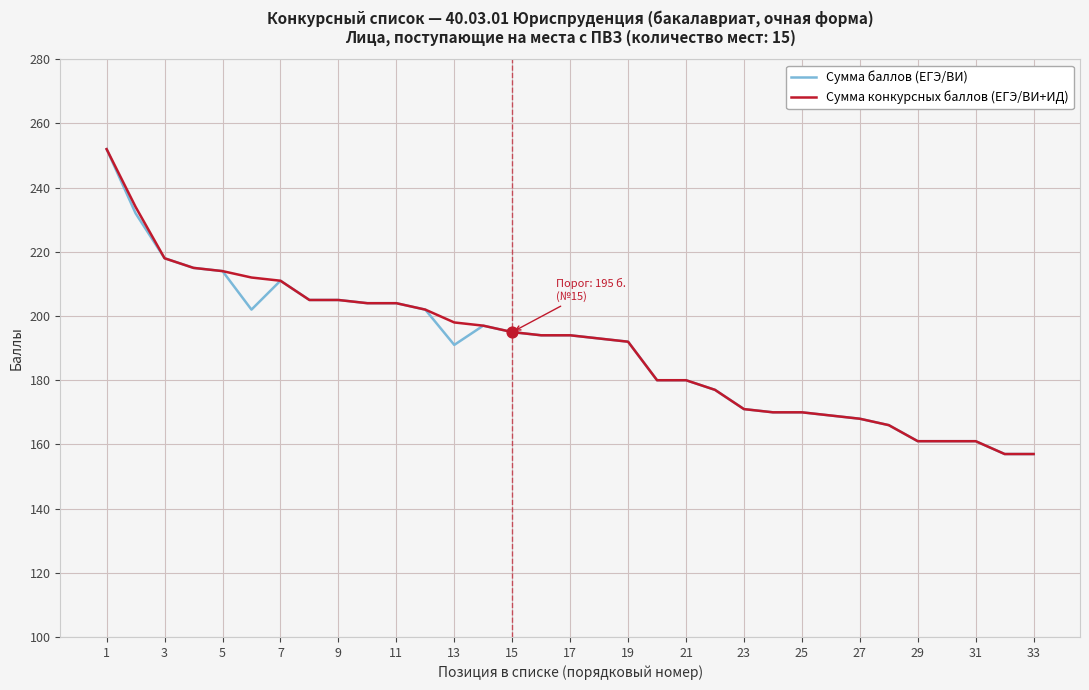

What is the minimum value shown in the chart?

157